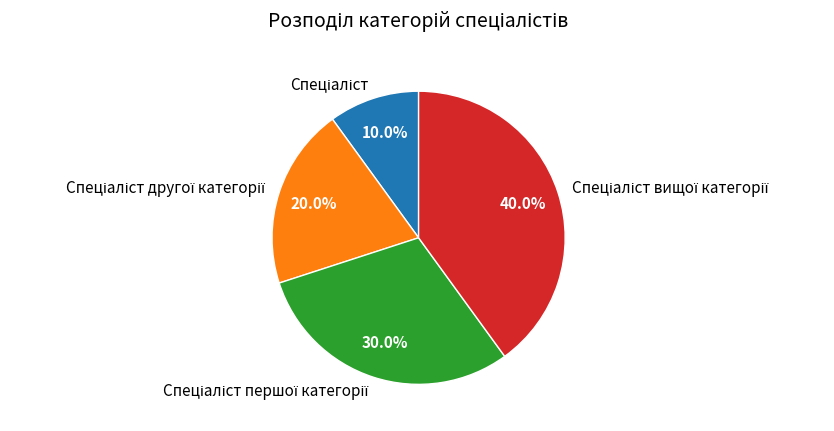

Is there a majority slice in this chart?

No